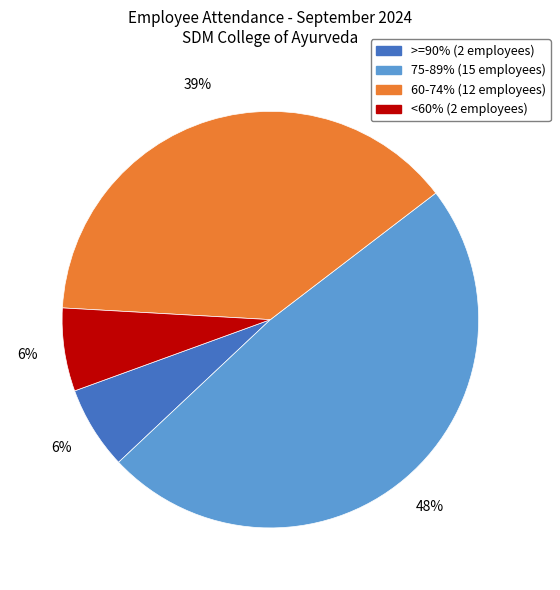

Which slice is the largest?

75-89%